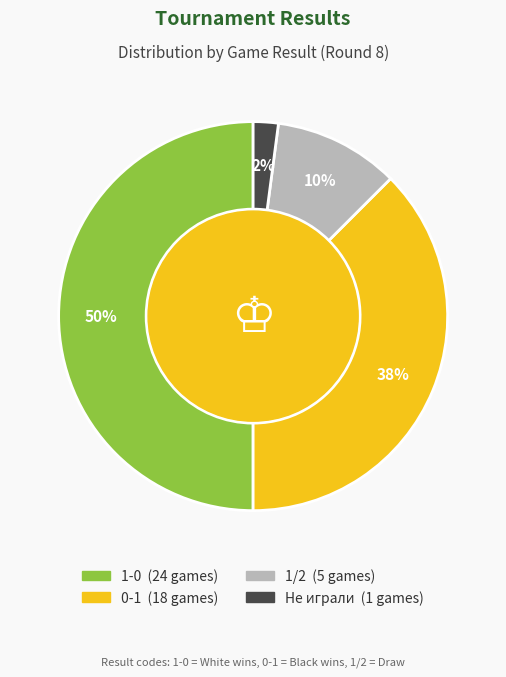

To the nearest percent, what is the difference between the largest and smallest slice percentages?

48%